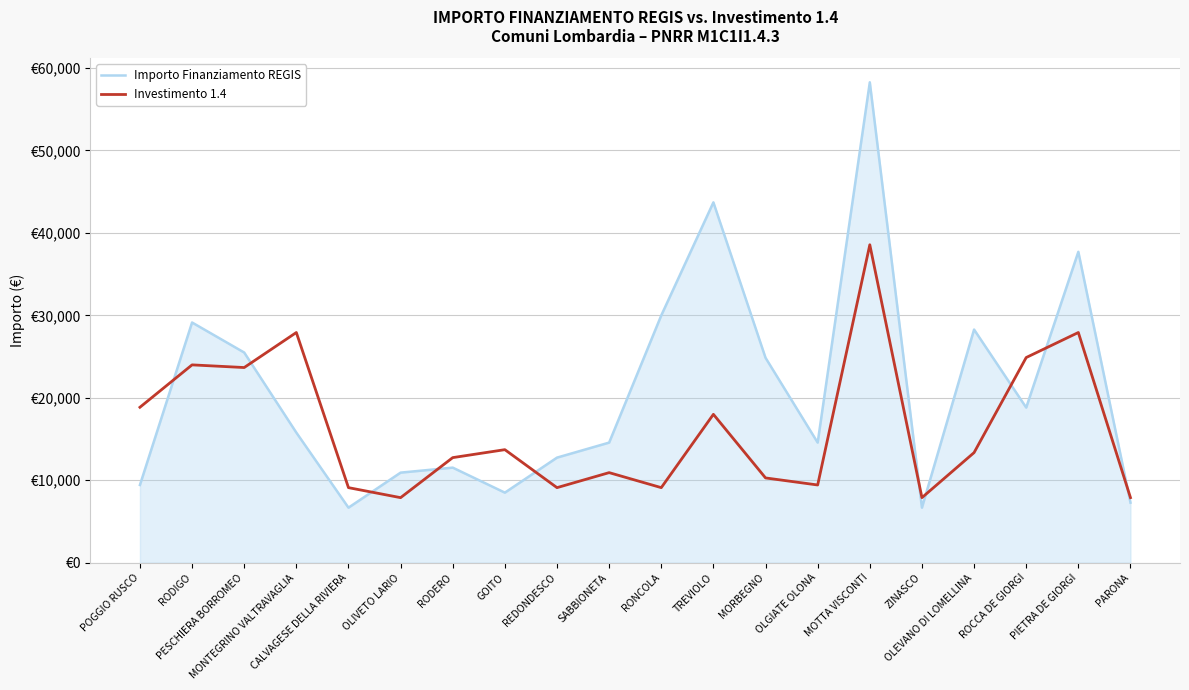

Is this an area chart (filled region under the line)?

Yes